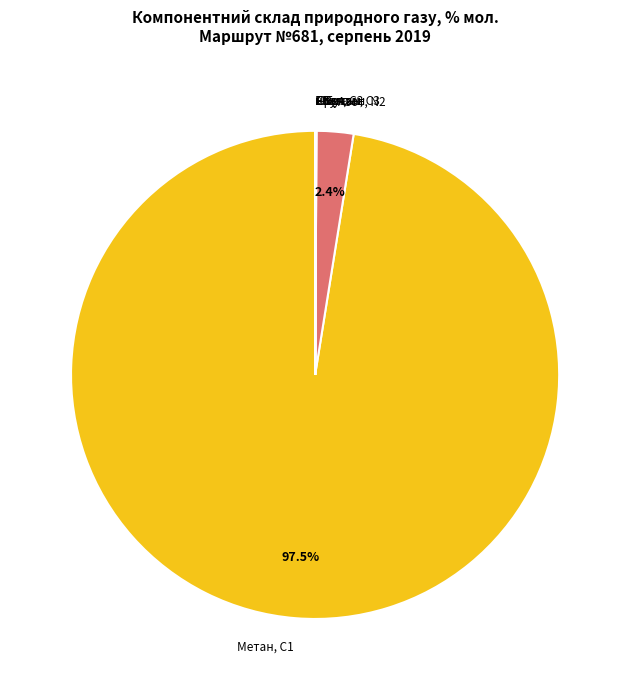

Which slice is the largest?

Метан, С1